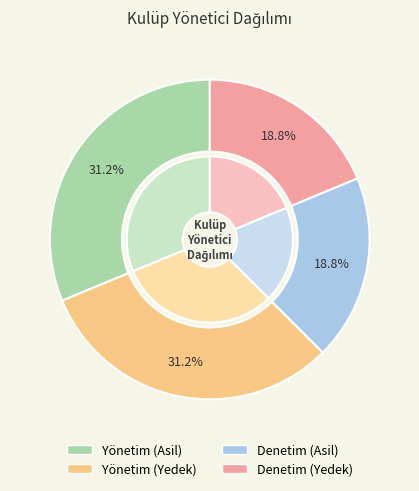

Does Denetim (Asil) represent more than half of the total?

No